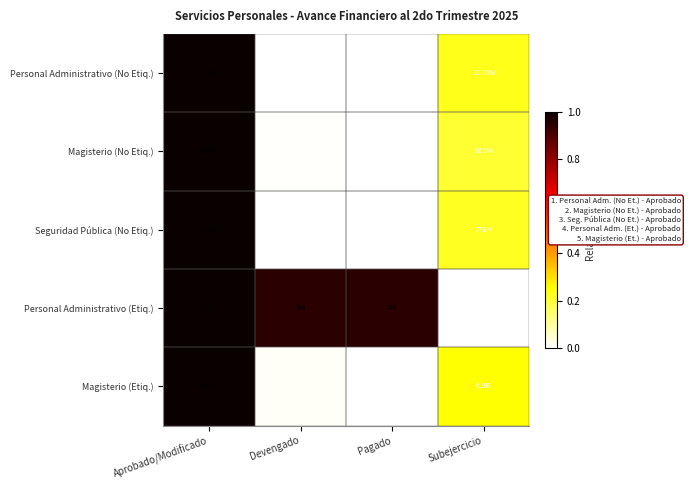

Count the number of categories in the chart.

4